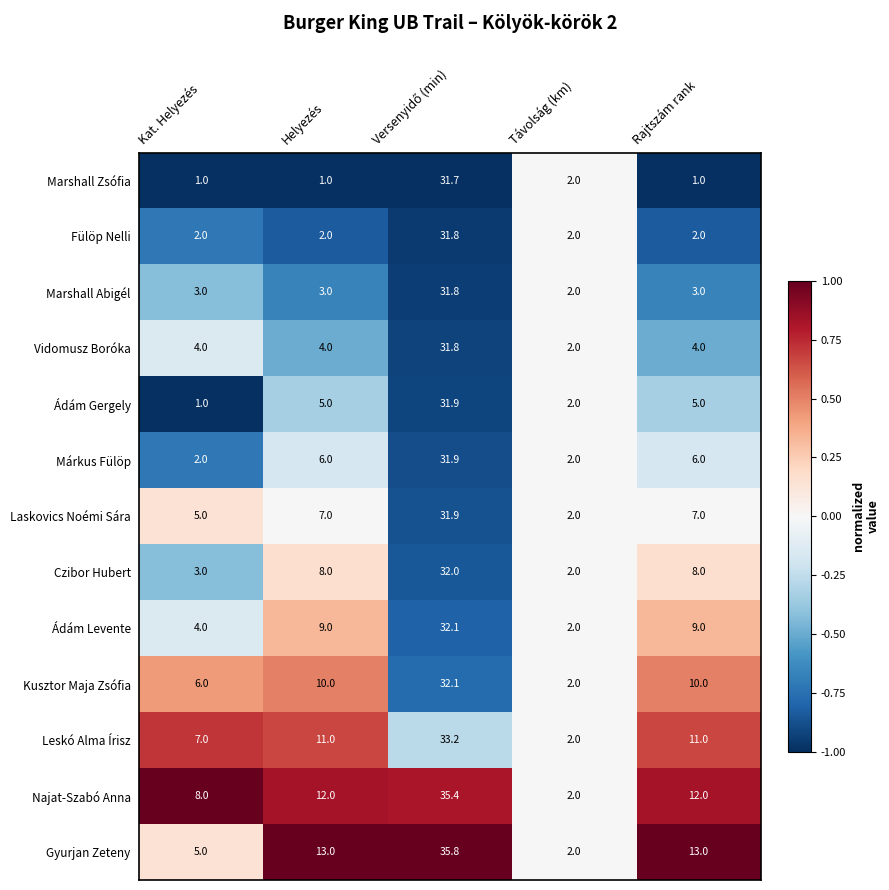

What is the average value of the Kusztor Maja Zsófia series?

12.0